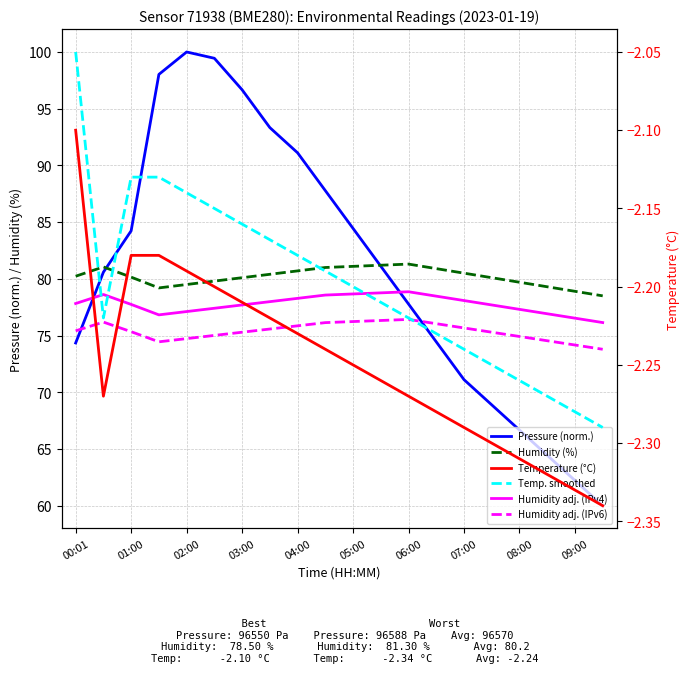

At how many categories does at least one series exceed 1?

20